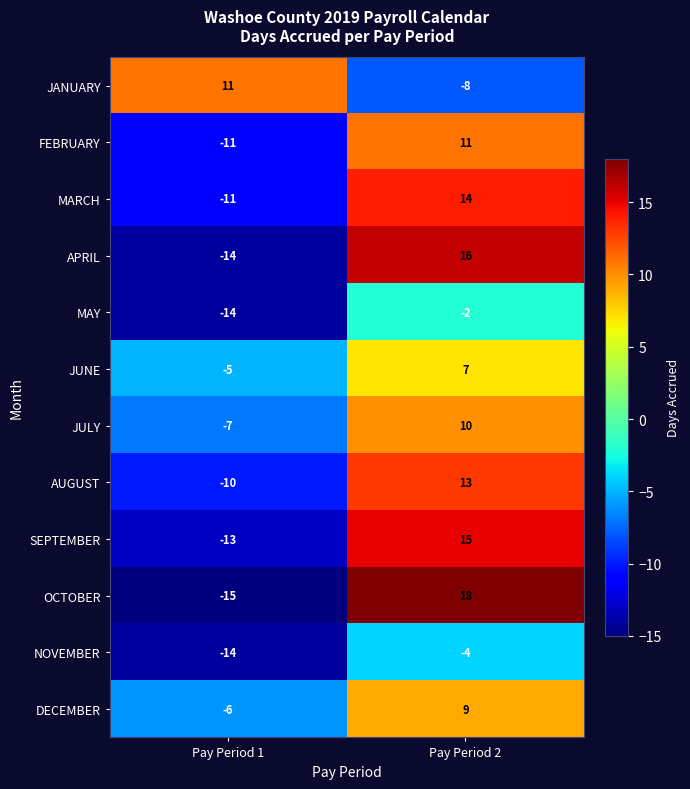

What is the difference between the maximum and minimum values in the JUNE series?

12